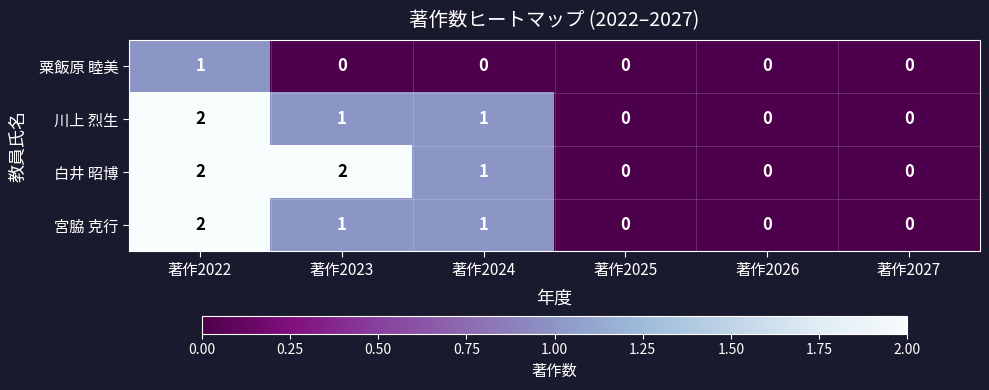

Between 著作2023 and 著作2027, which series saw the biggest shift?

白井 昭博